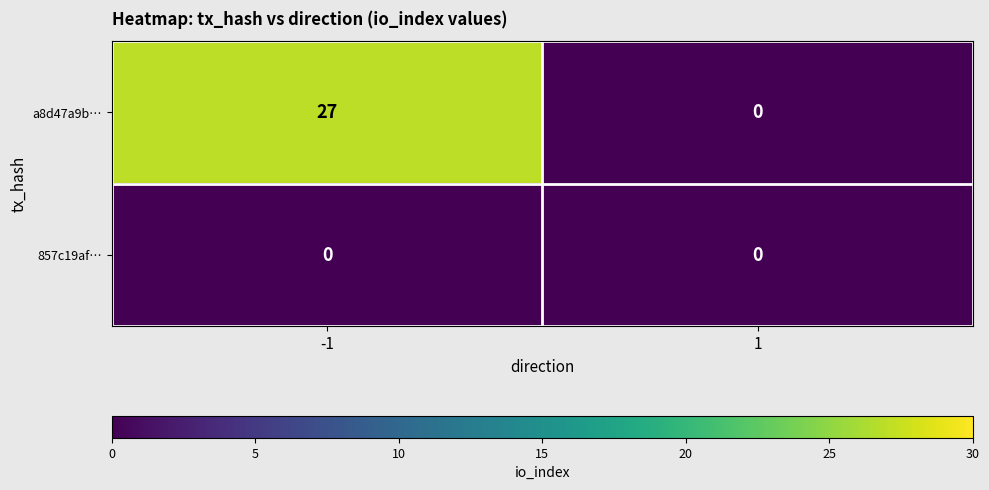

True or false: a8d47a9b… has a value of 0 at 1.

True